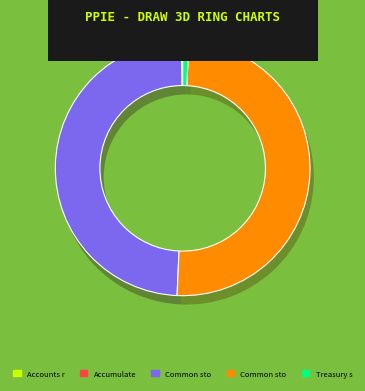

The Accounts receivable trade slice represents 10% of the pie. True or false?

False